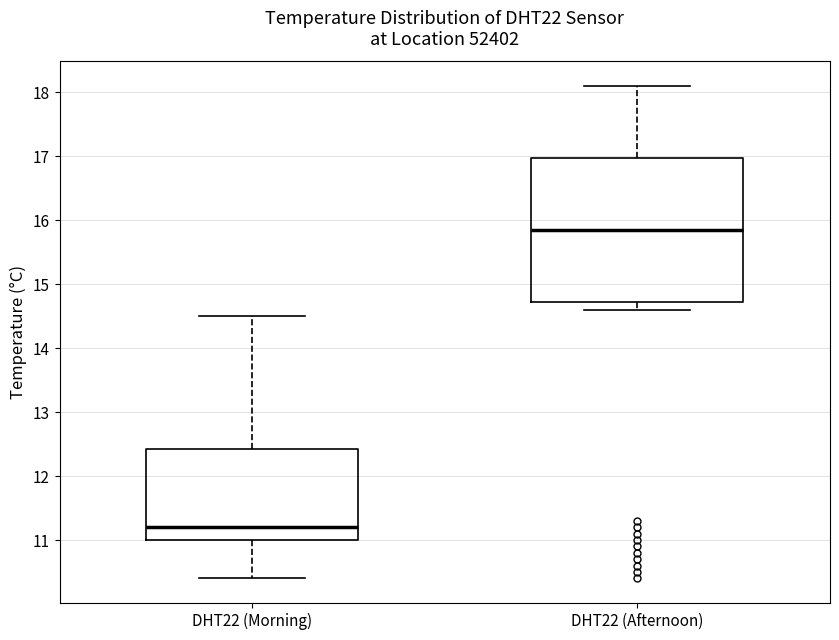

Which box has the lowest median line?

DHT22 (Morning)